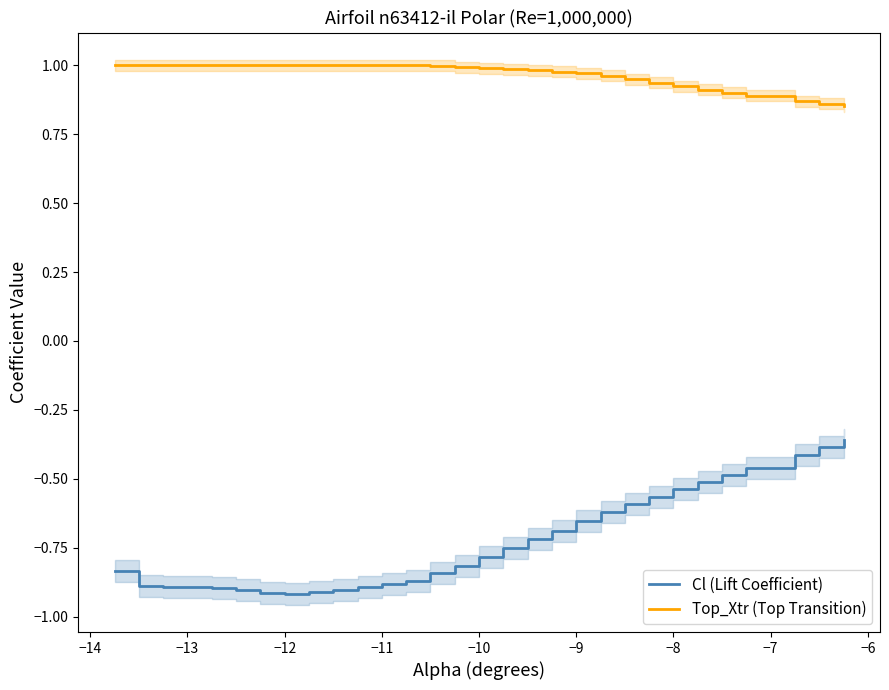

The value of Cl (Lift Coefficient) at −8 is -1.3. True or false?

False